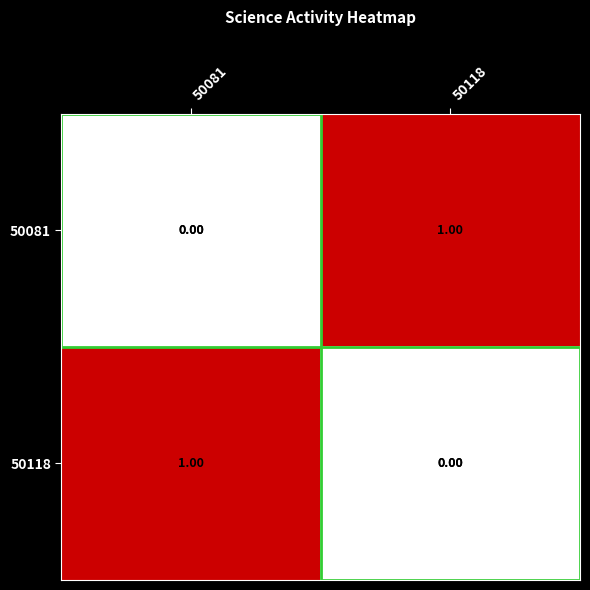

How many series are shown in this chart?

2